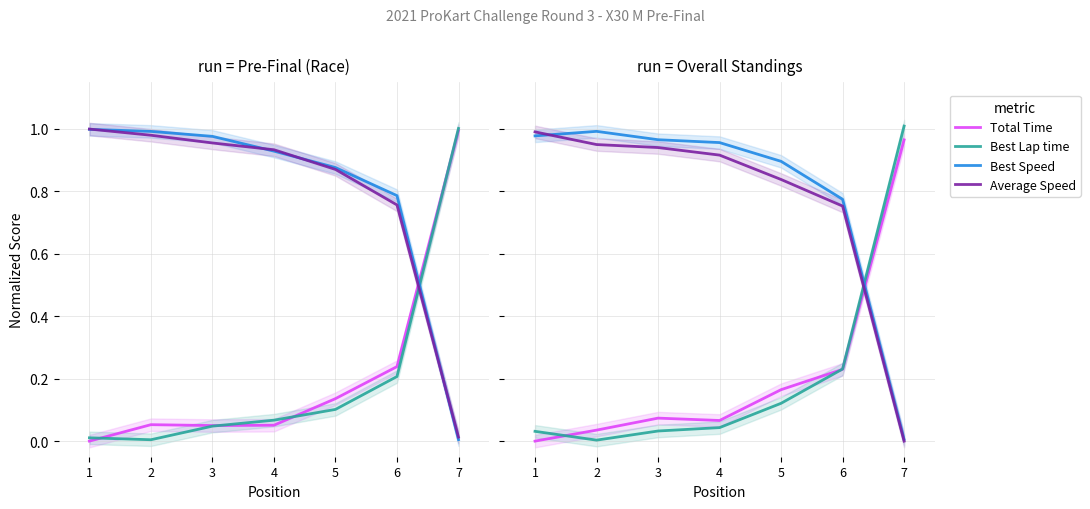

What value does the Best Lap time series have at 7?

1.0